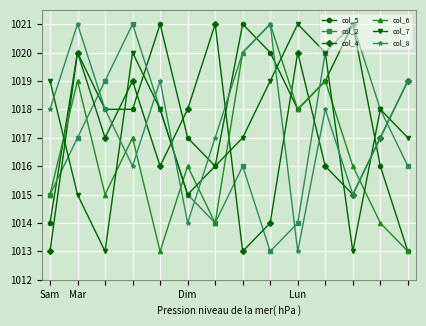

How many intersections are there between col_8 and col_2?

6